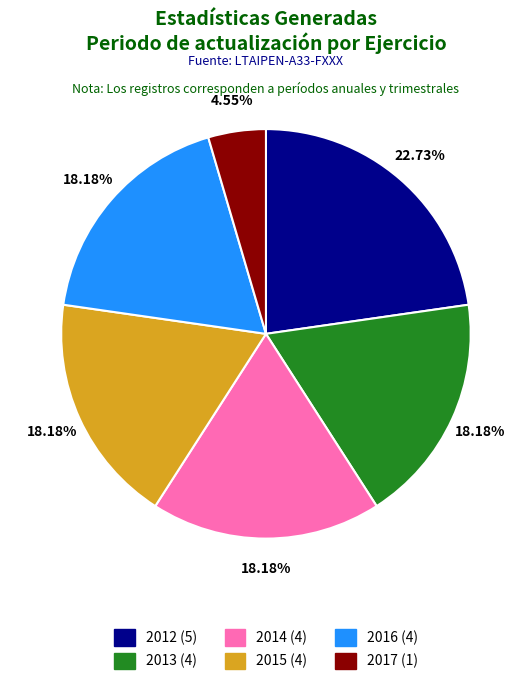

Is it true that 2014 is 3% of the pie?

False